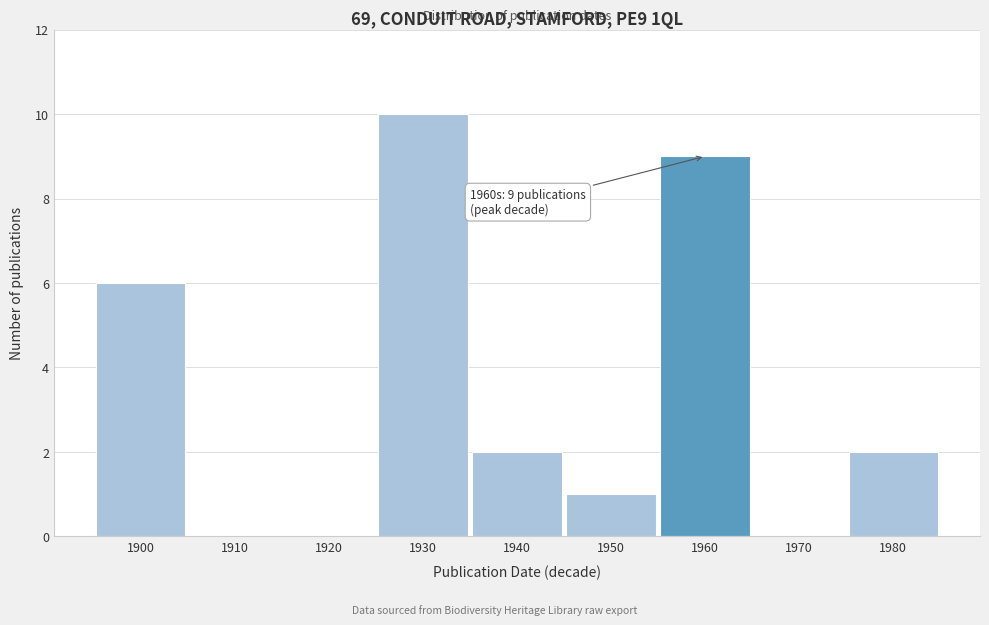

Reading left to right, transcribe all the data shown in this chart.

1900=6	1910=0	1920=0	1930=10	1940=2	1950=1	1960=9	1970=0	1980=2